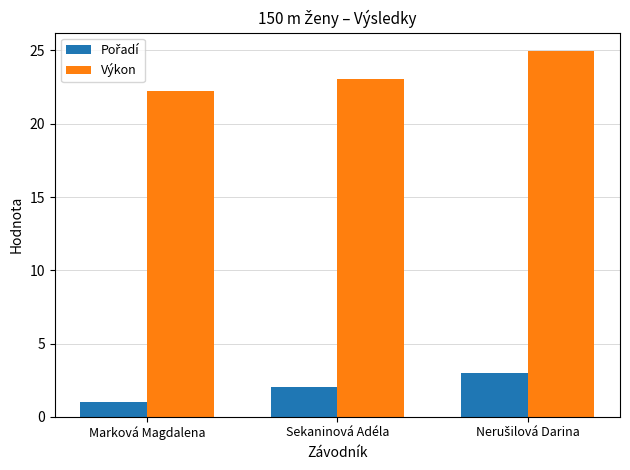

True or false: Výkon has a value of 10.3 at Marková Magdalena.

False